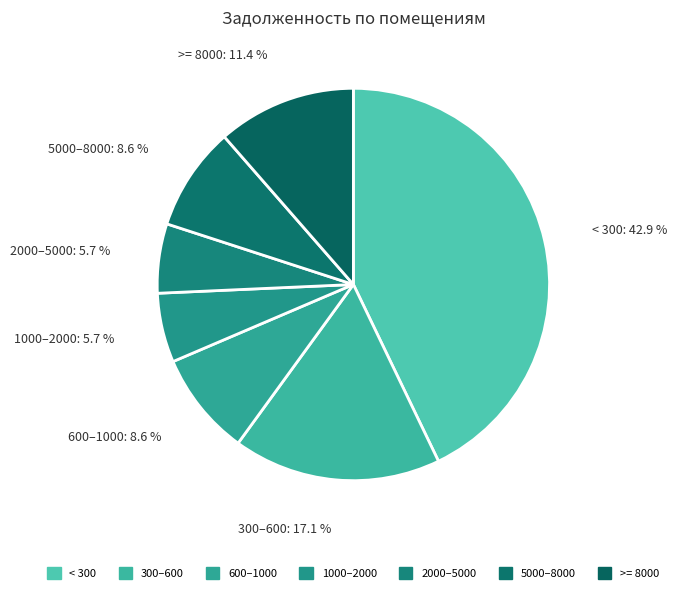

Count the number of slices in the pie.

7